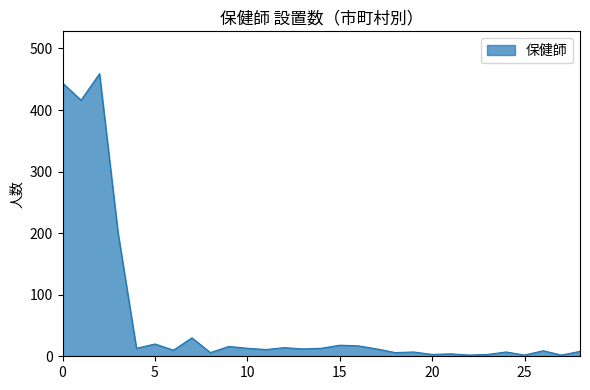

What is the difference between the maximum and minimum values?

457